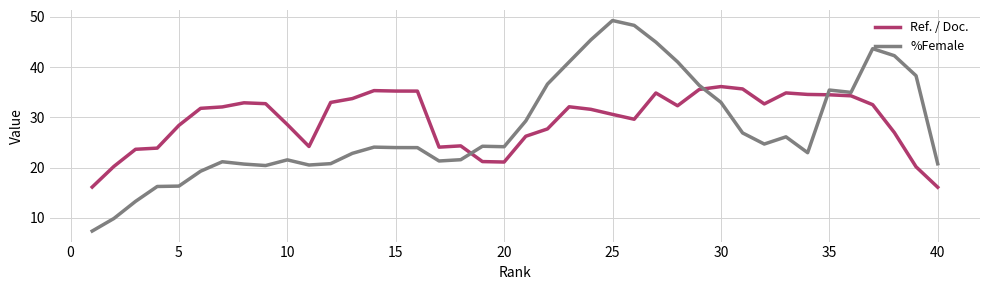

How many lines are shown in the chart?

2